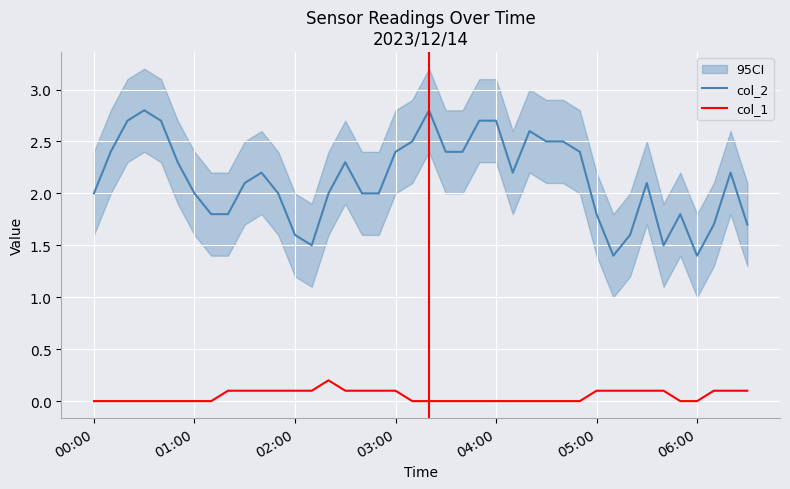

True or false: col_1 and col_2 intersect in this chart.

False